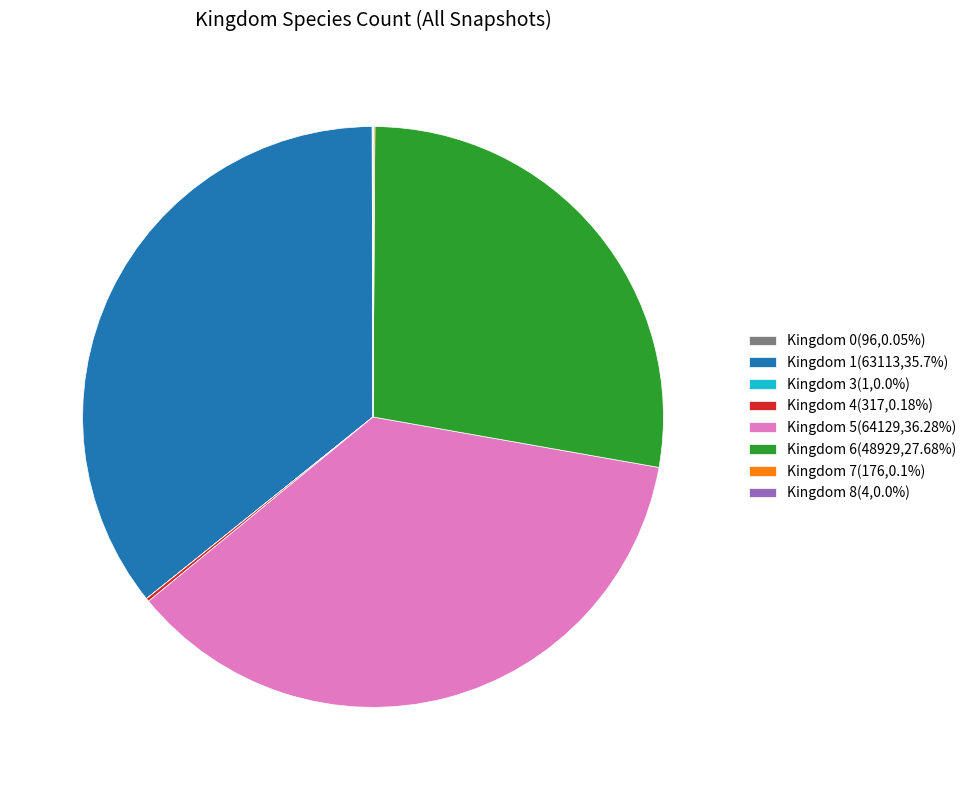

Do Kingdom 6(48929,27.68%) and Kingdom 1(63113,35.7%) together represent more than half of the pie?

Yes